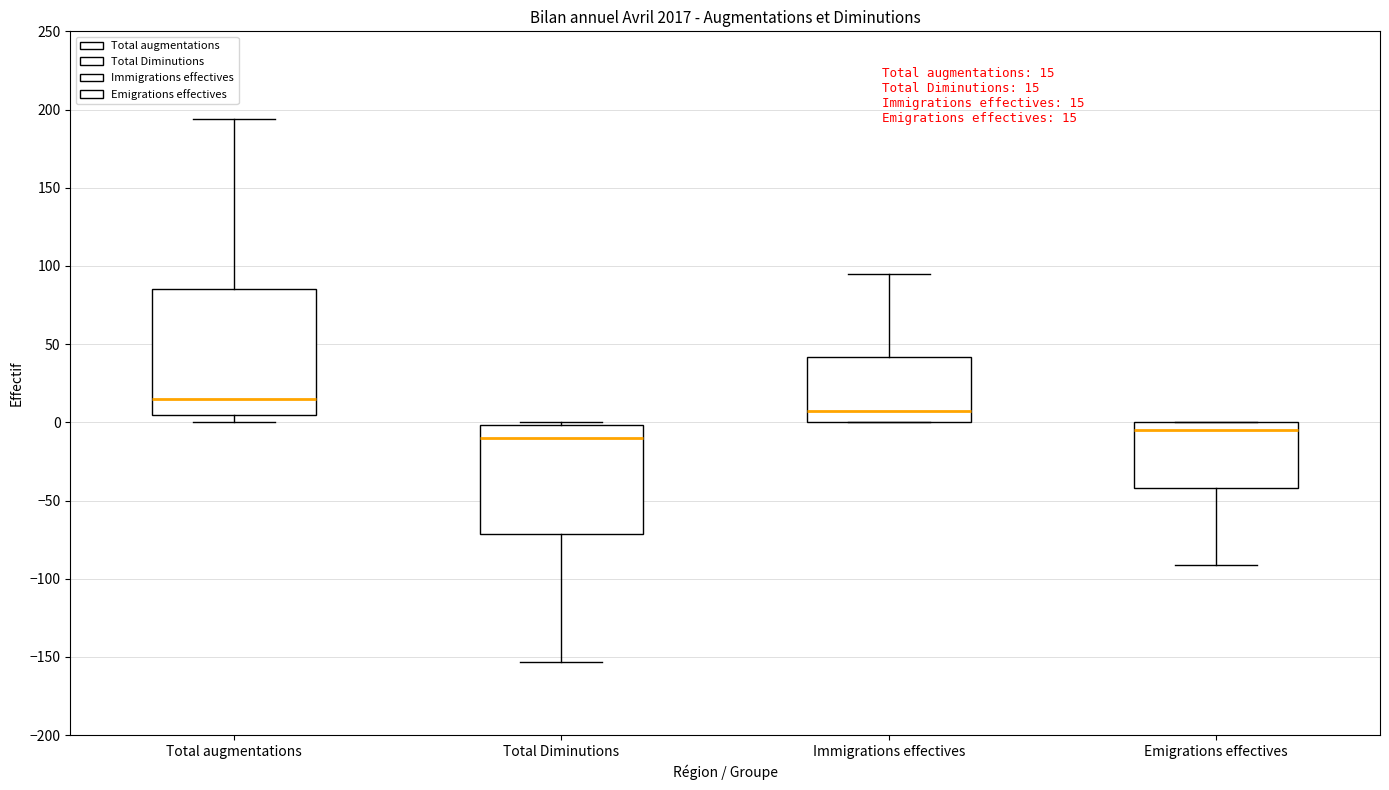

Which box has the lowest median line?

Total Diminutions